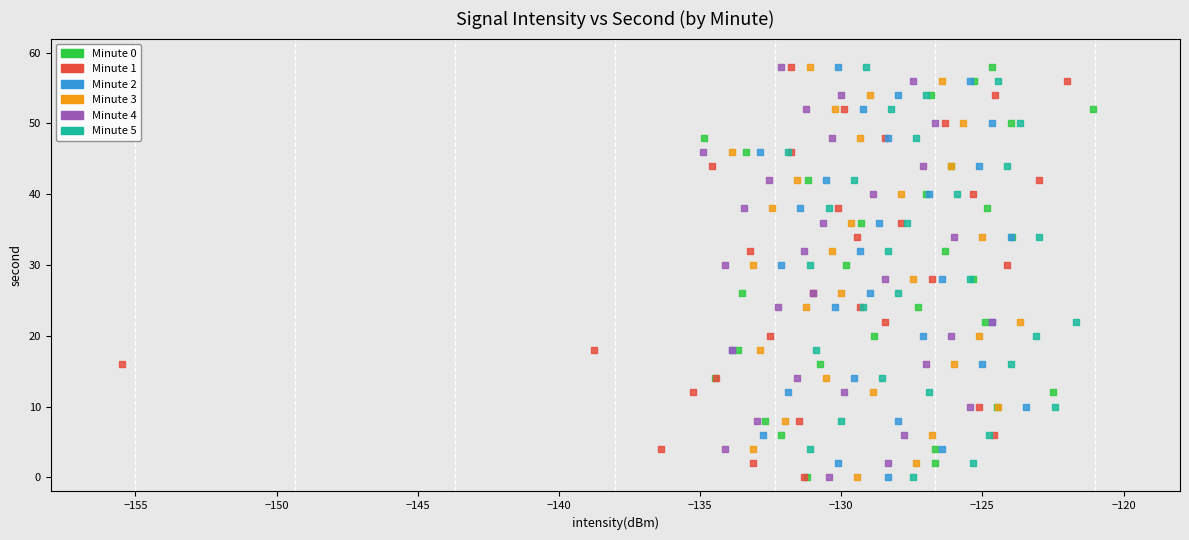

What are all the series names shown in the legend?

Minute 0, Minute 1, Minute 2, Minute 3, Minute 4, Minute 5